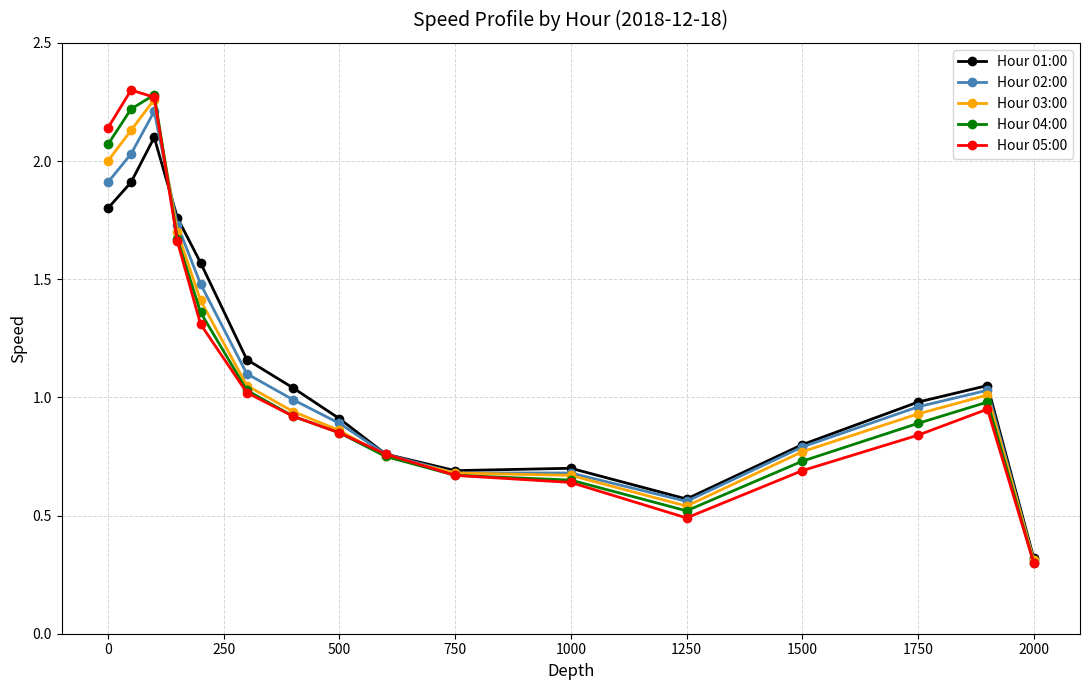

What is the value of the Hour 04:00 point at the 16th from the left?

0.3